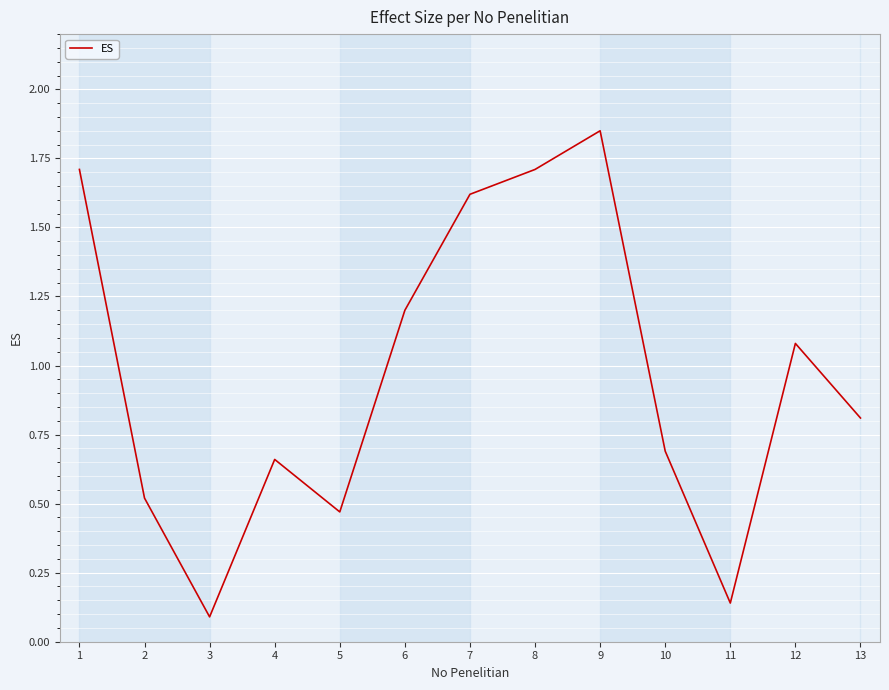

What is the difference between the maximum and minimum values?

1.8